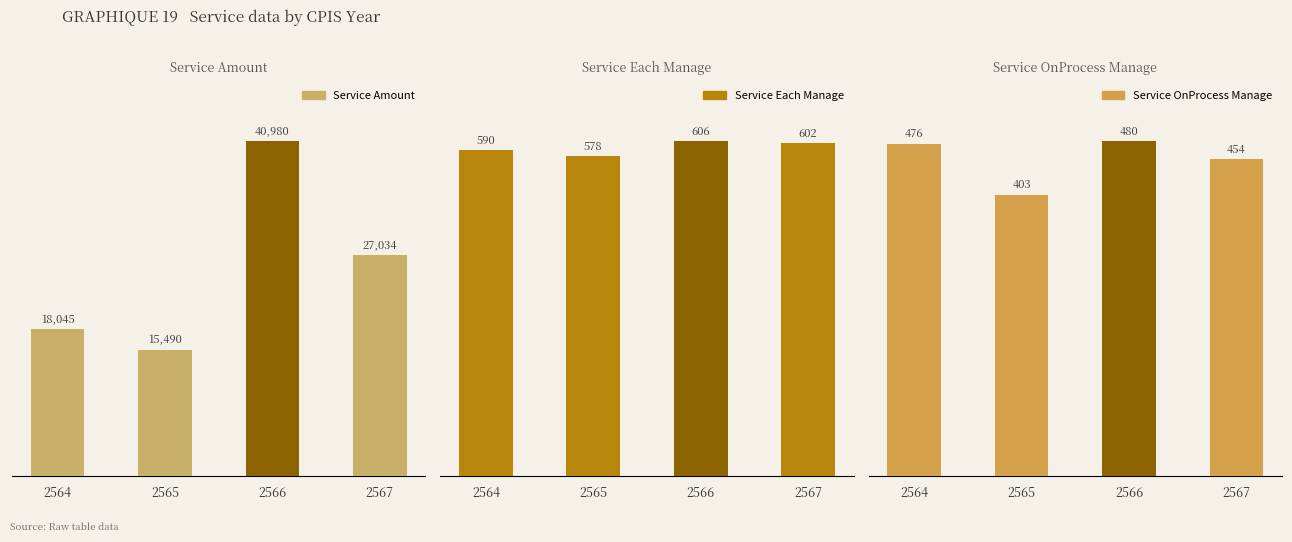

Count the number of data series in this chart.

3